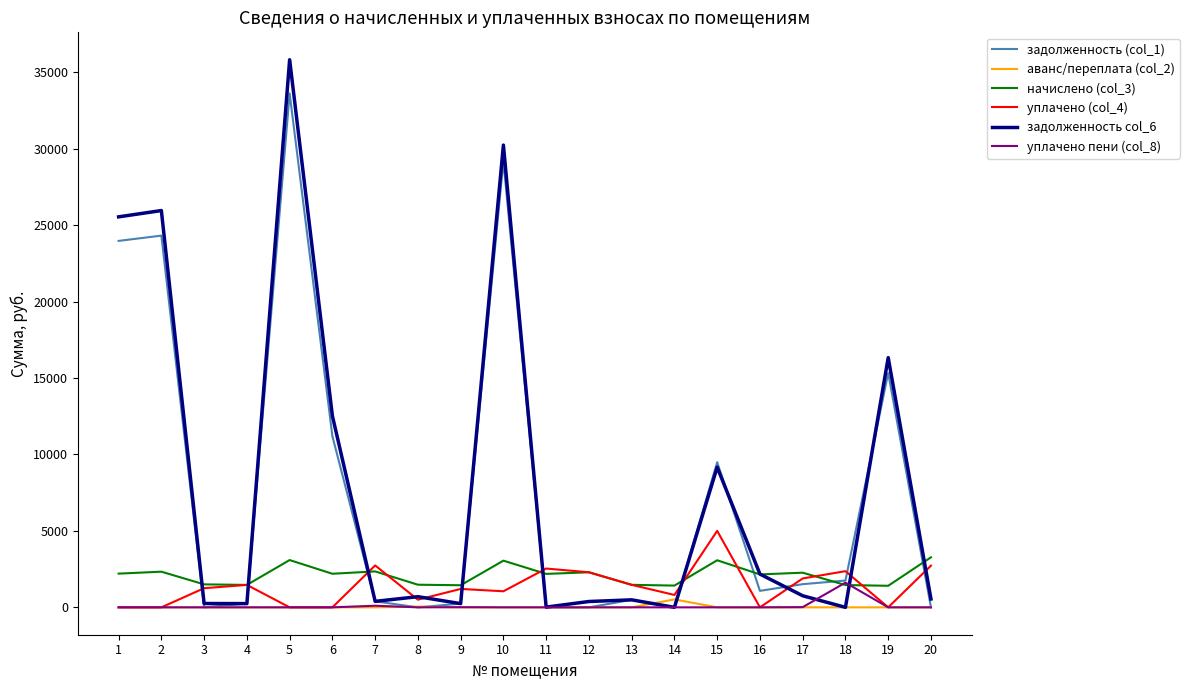

What is the total value across all series at 5?

72510.1